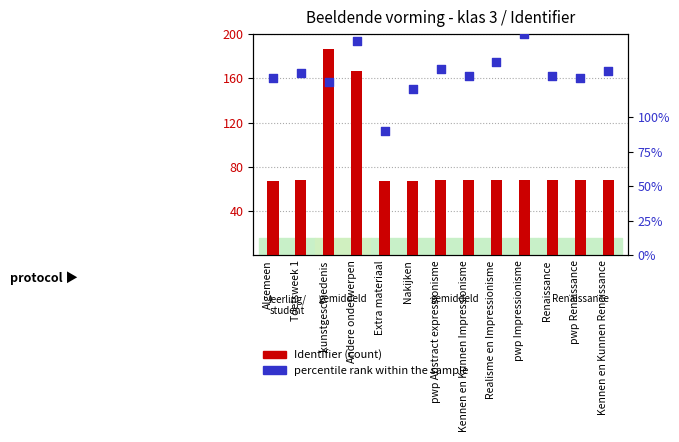

Which series contains the lowest Y value?

Identifier (count)